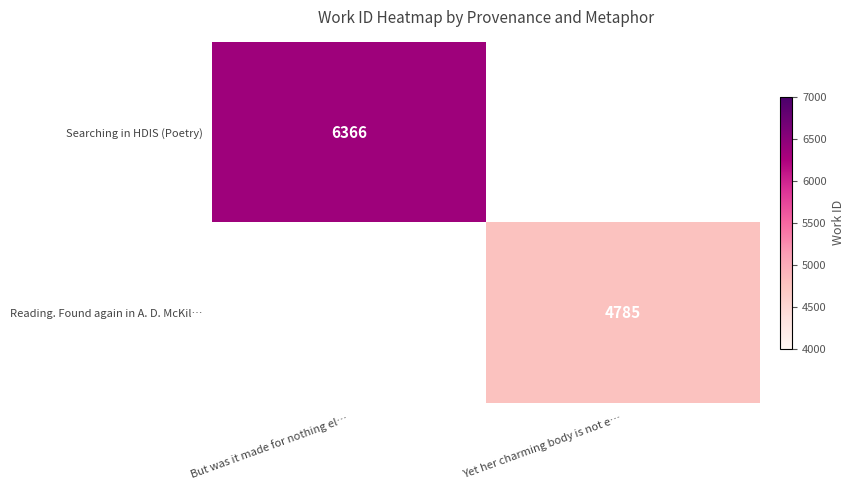

Which category has the lowest value across all series?

Yet her charming body is not e…